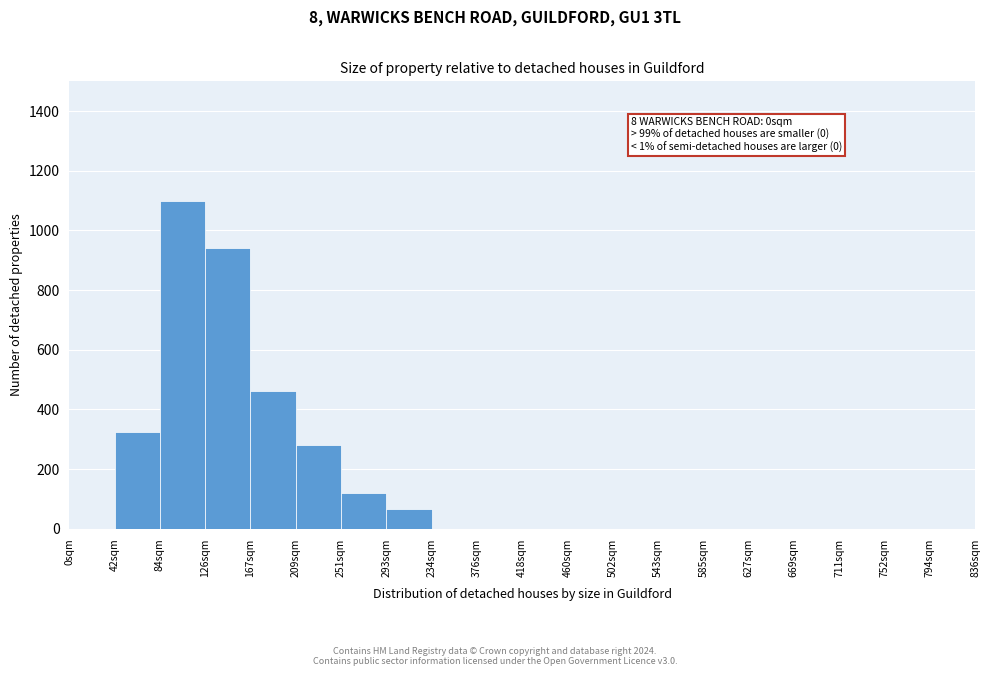

Reading left to right, what are all the values shown in this chart?

0sqm=0	42sqm=325	84sqm=1100	126sqm=940	167sqm=460	209sqm=280	251sqm=120	293sqm=65	234sqm=0	376sqm=0	418sqm=0	460sqm=0	502sqm=0	543sqm=0	585sqm=0	627sqm=0	669sqm=0	711sqm=0	752sqm=0	794sqm=0